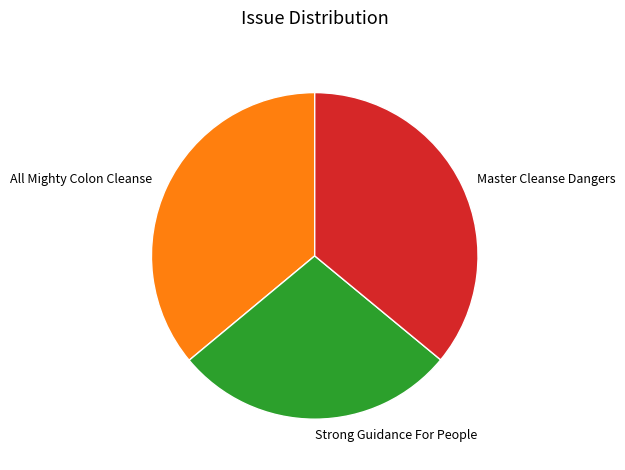

The All Mighty Colon Cleanse slice represents 42% of the pie. True or false?

False